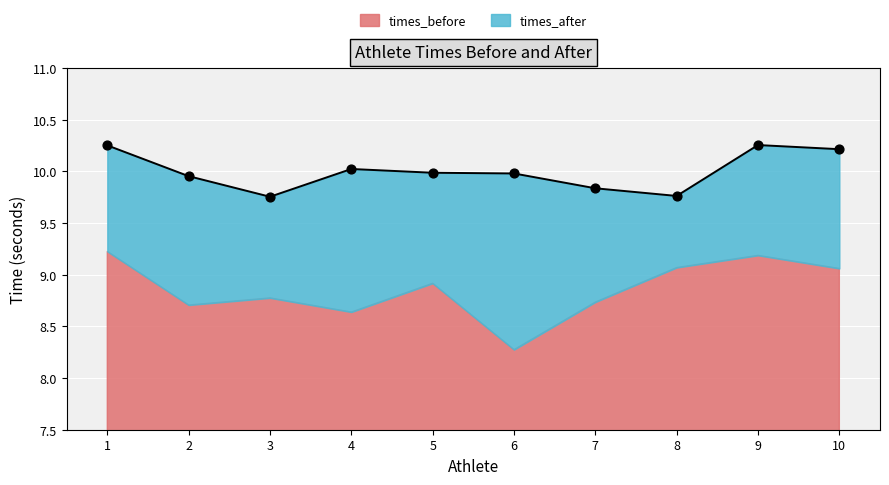

What is the change in value from 2 to 7?

-0.1